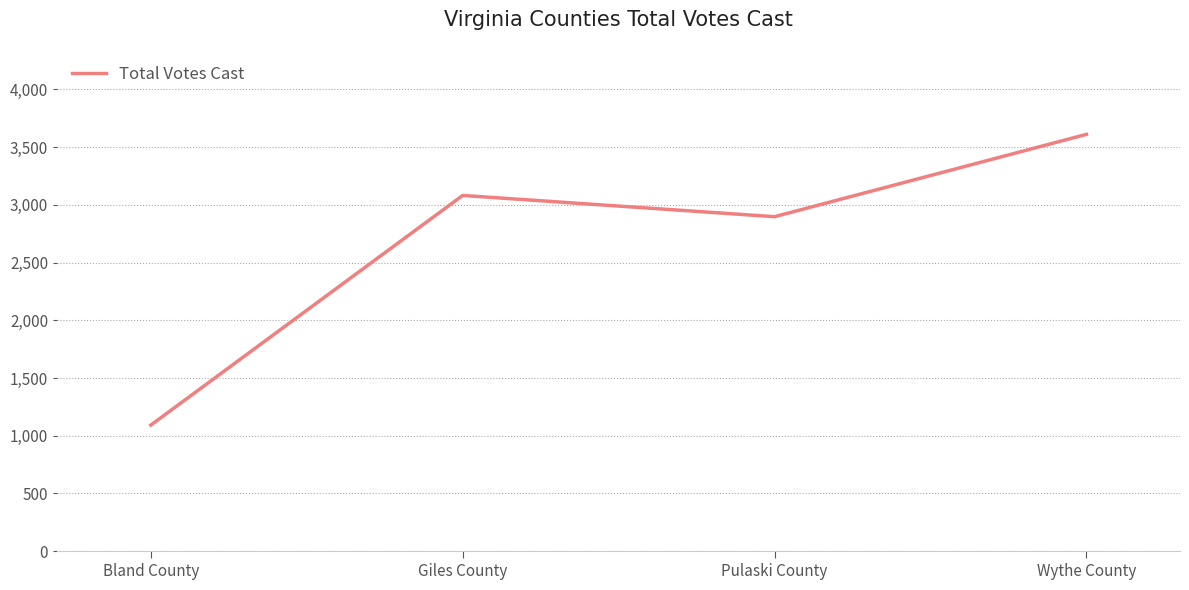

What is the minimum value shown in the chart?

1092